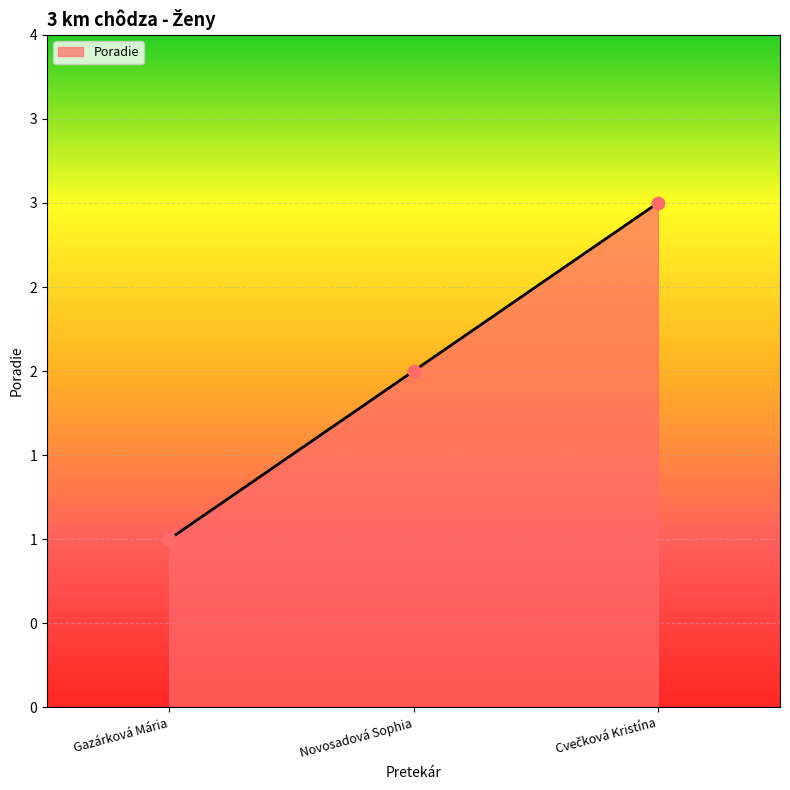

What is the change in value from Gazárková Mária to Novosadová Sophia?

+1